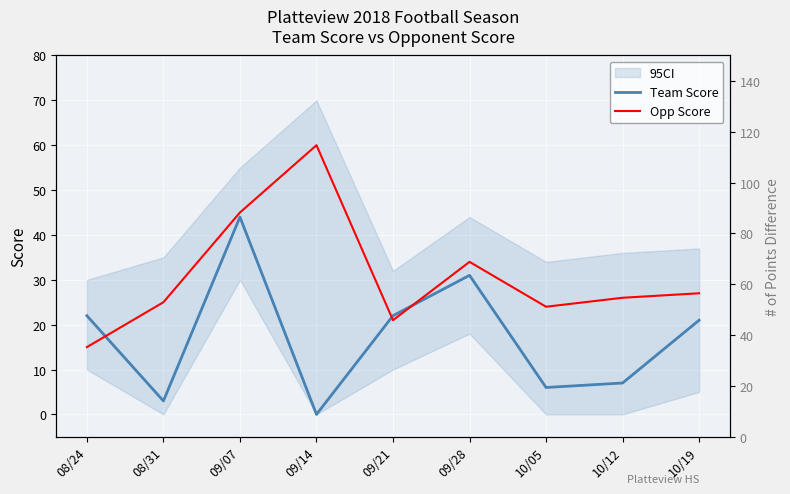

Reading left to right, extract all data points from this chart.

Team Score: 22	3	44	0	22	31	6	7	21
Opp Score: 15	25	45	60	21	34	24	26	27